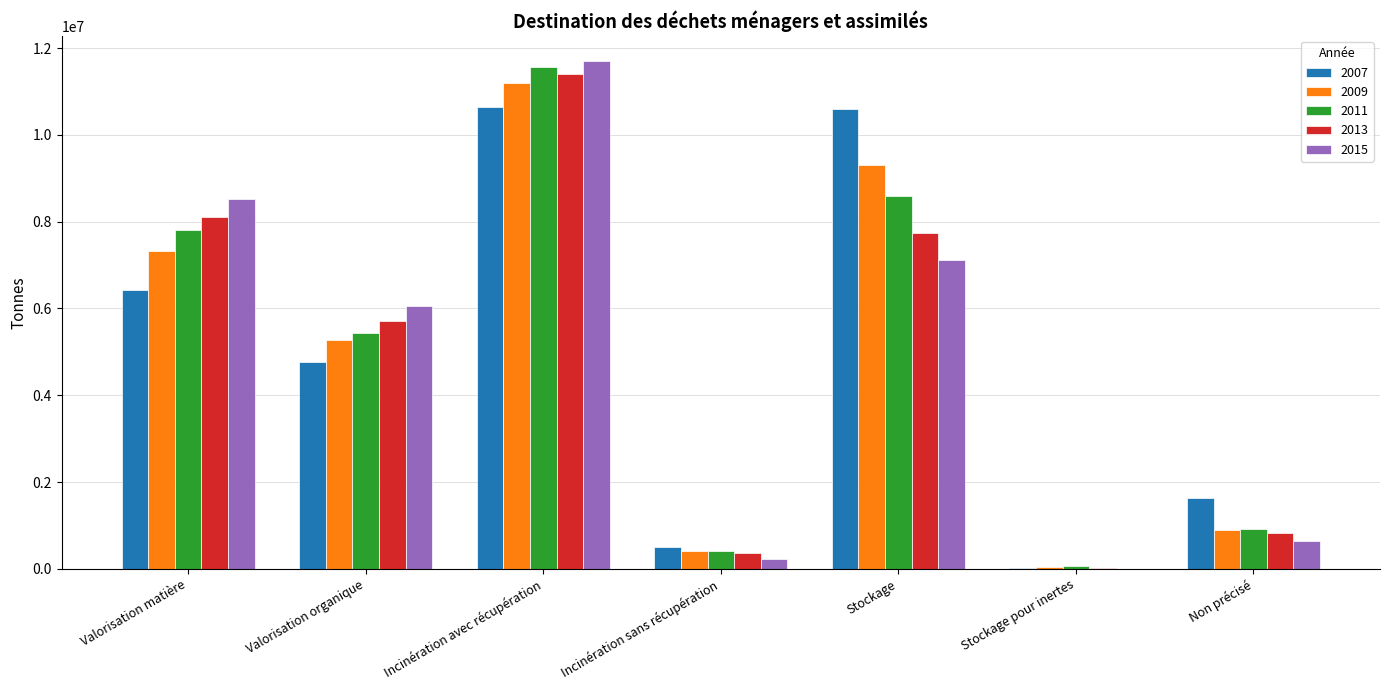

Are the bars horizontal?

No